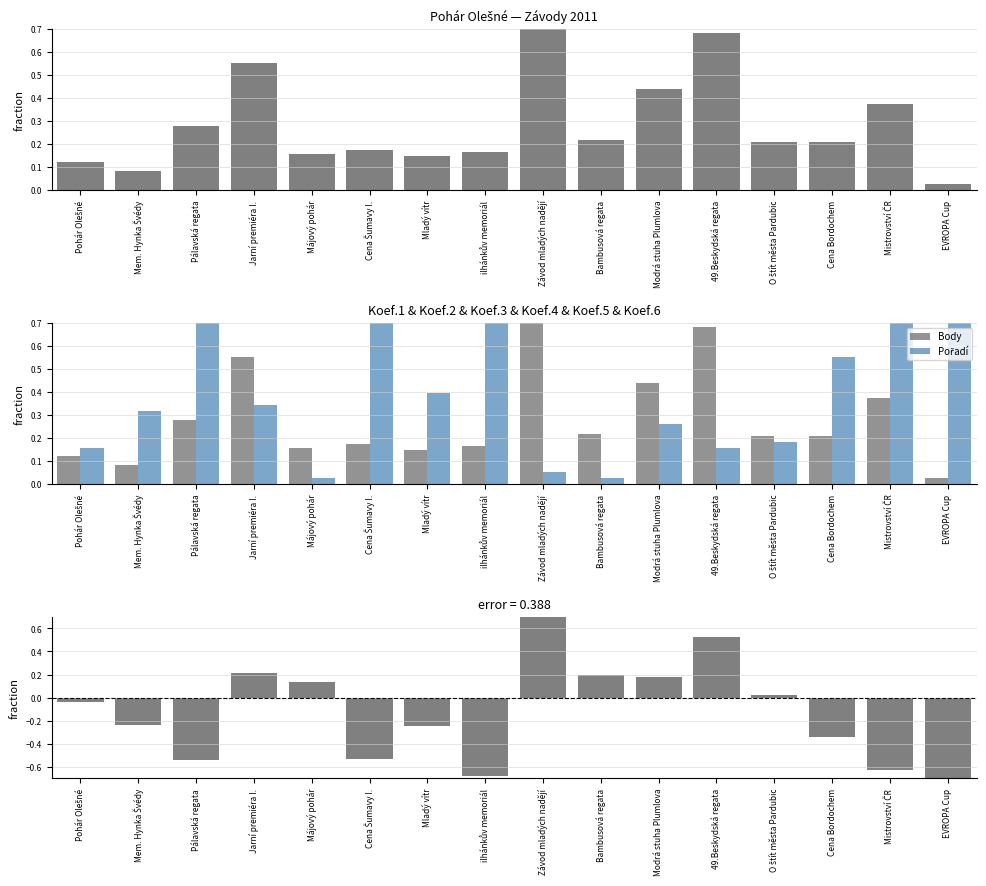

At Mistrovství ČR, list the series in order from largest to smallest.

Pořadí, Body, Body − Pořadí